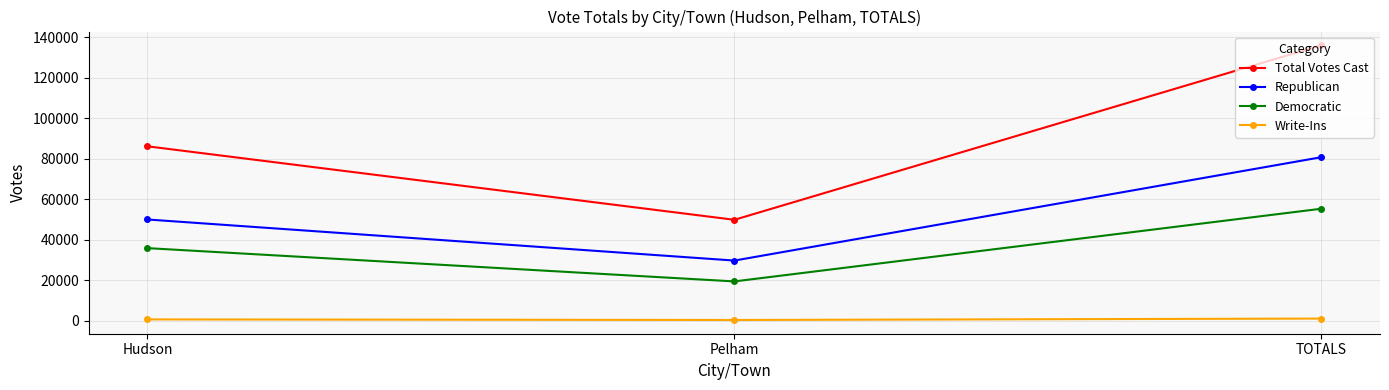

What are all the series names shown in the legend?

Total Votes Cast, Republican, Democratic, Write-Ins